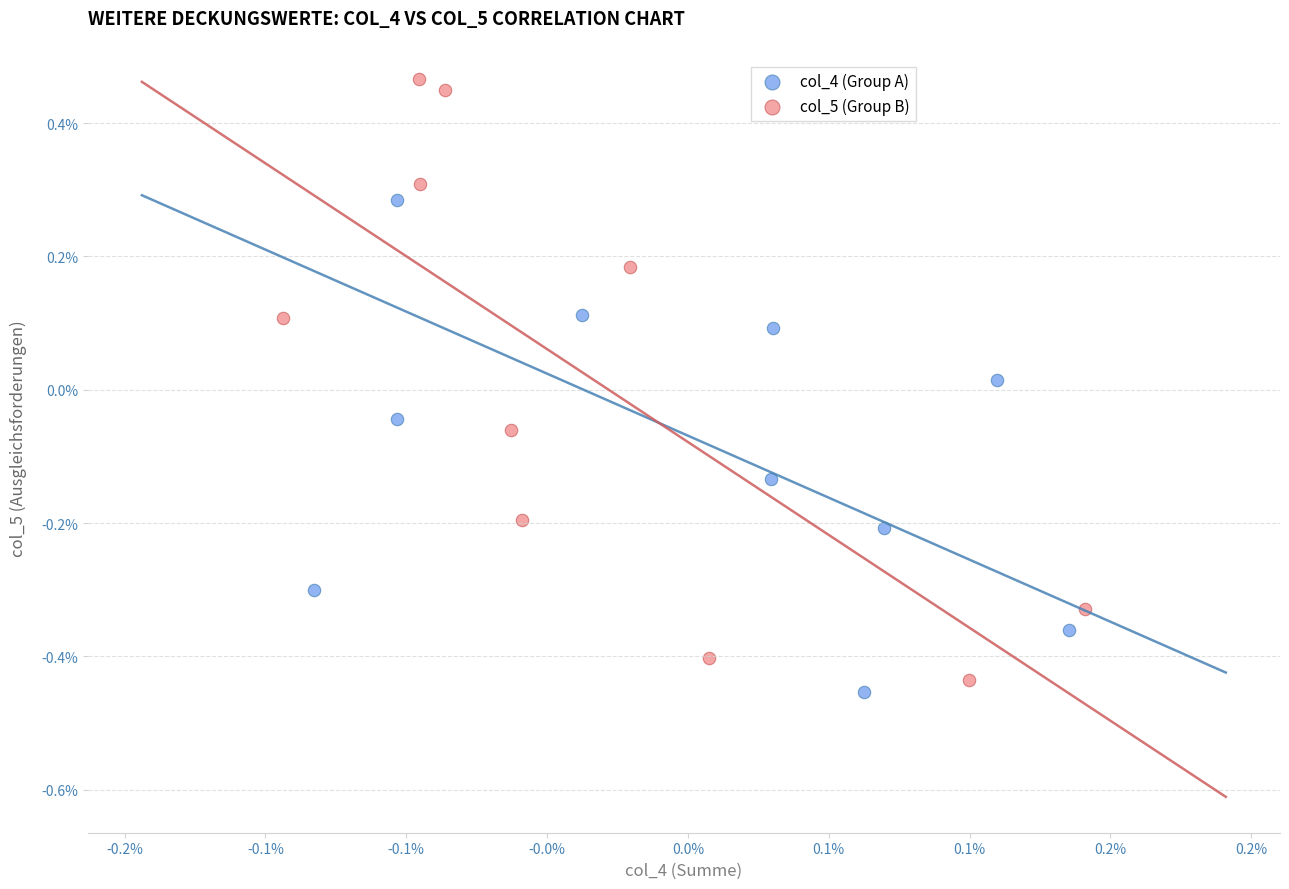

What are all the series names shown in the legend?

col_4 (Group A), col_5 (Group B)